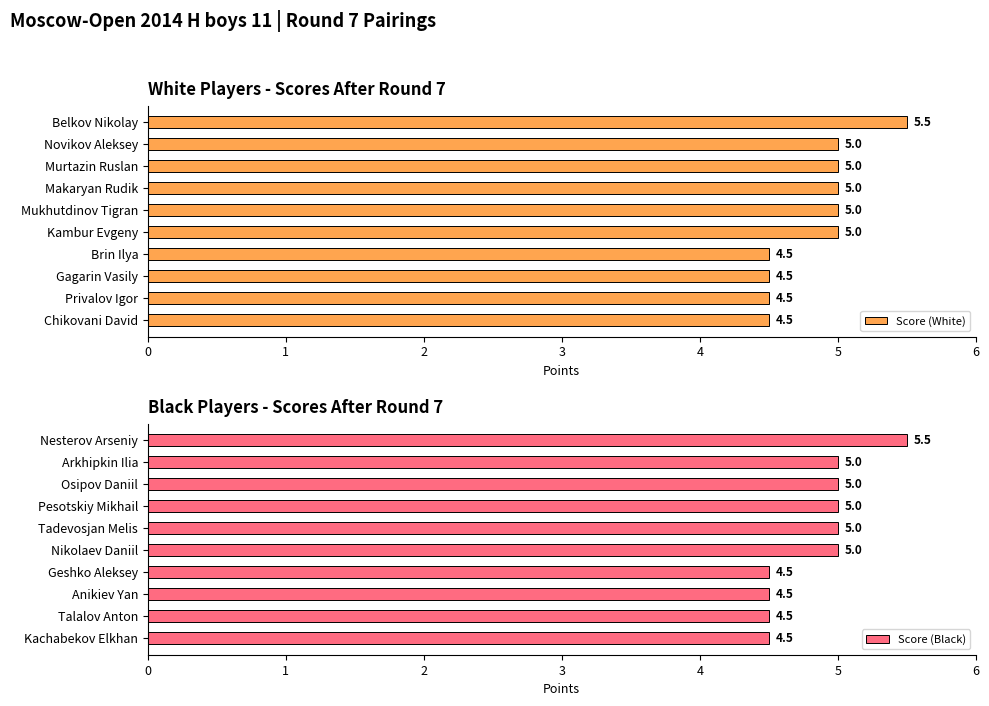

What is the difference between the maximum and minimum values in the Score (White) series?

1.0